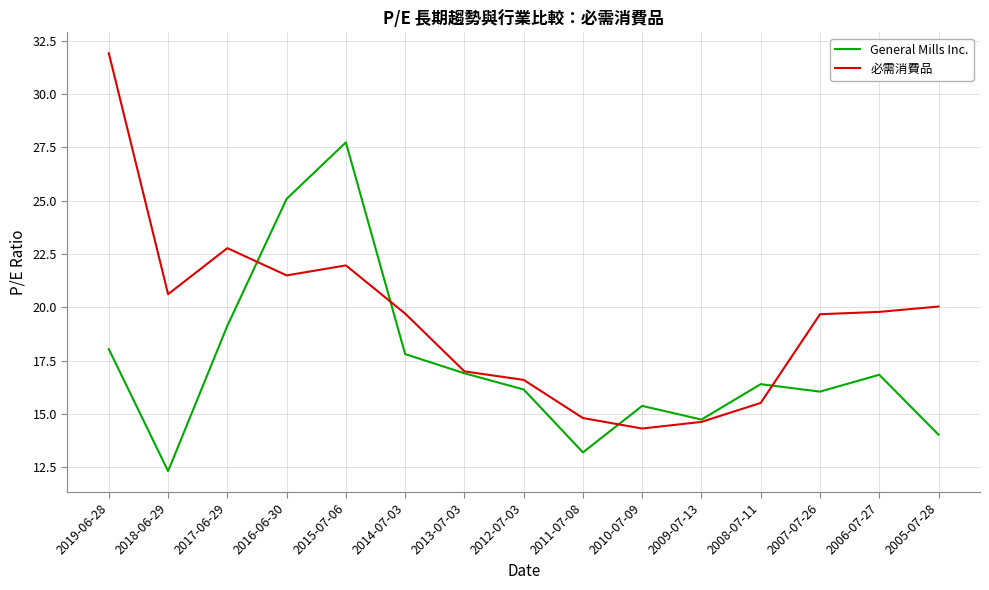

At which label is General Mills Inc. closest to 20?

2017-06-29